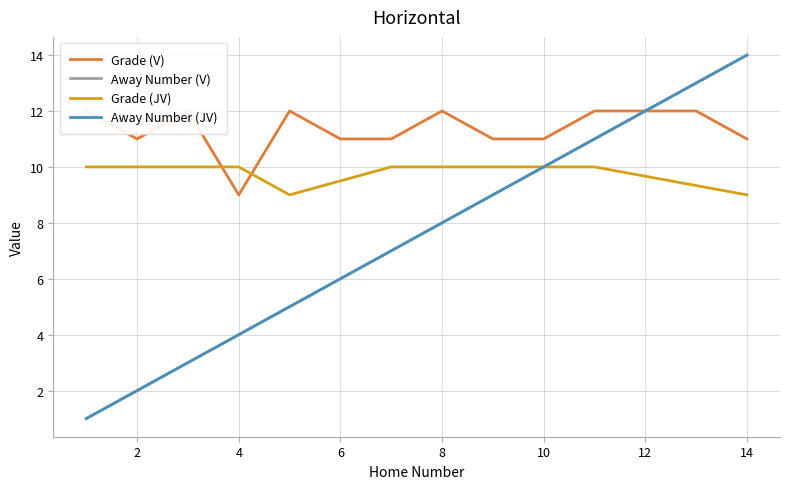

At which category does Away Number reach its first local valley?

1